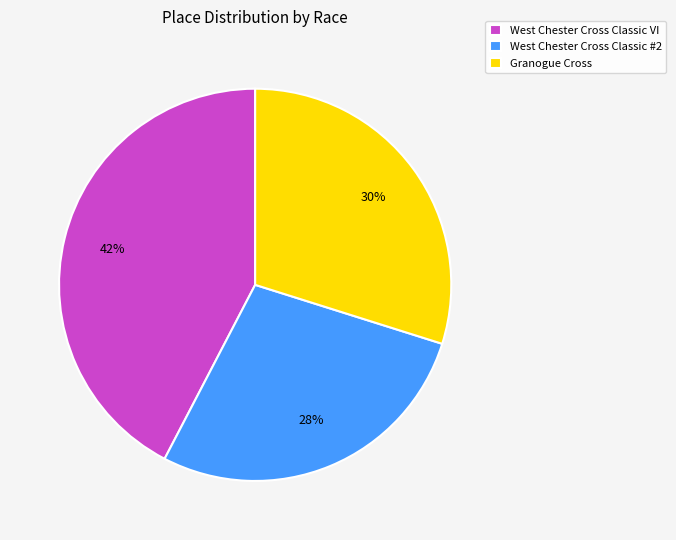

How many segments does this pie chart have?

3